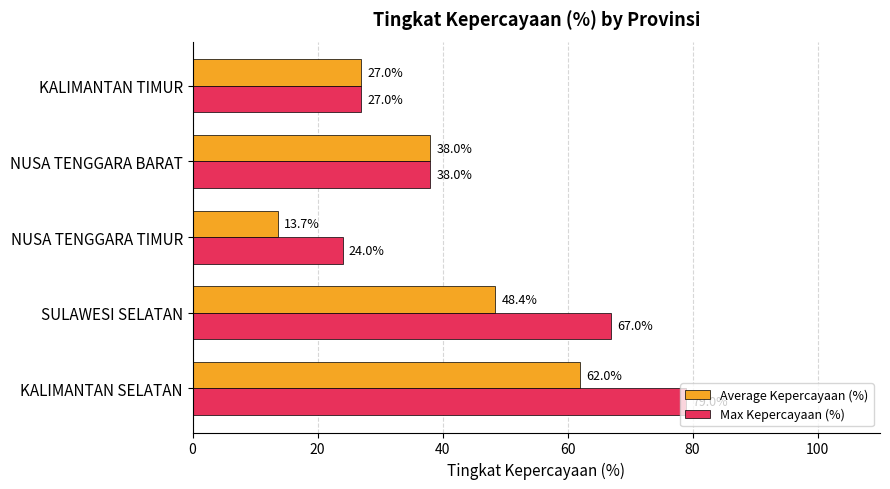

Which series has the largest range (max minus min)?

Max Kepercayaan (%)